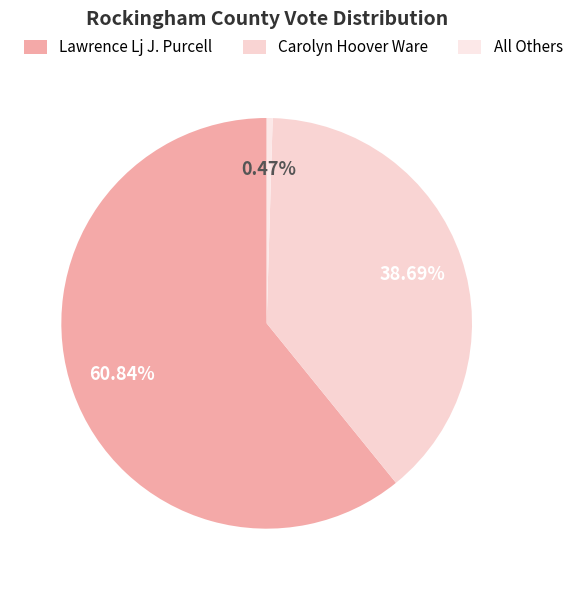

To the nearest percent, what is the difference between the All Others and Carolyn Hoover Ware slice percentages?

38%